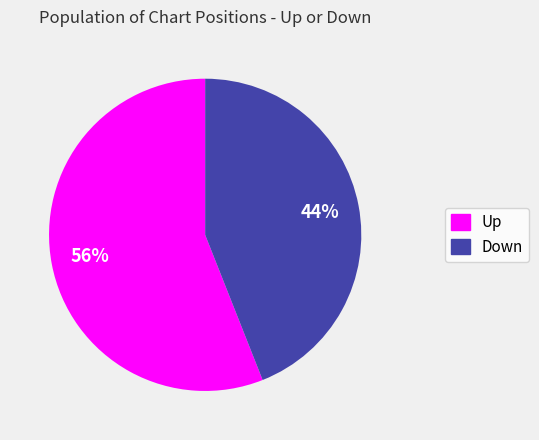

Combined, do Up and Down account for over 50%?

Yes